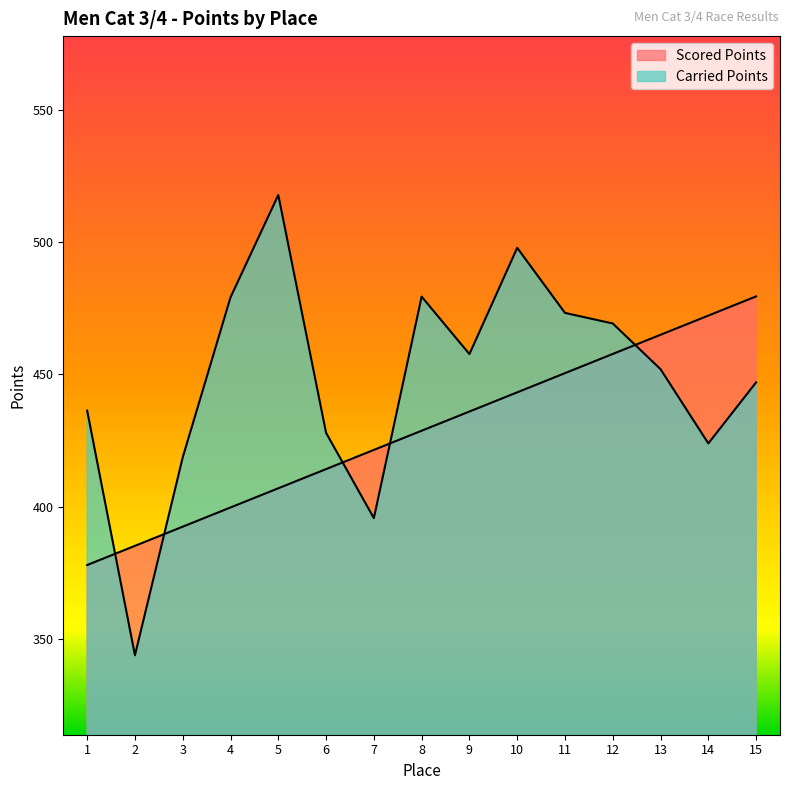

At which category is the sum across all series the highest?

10